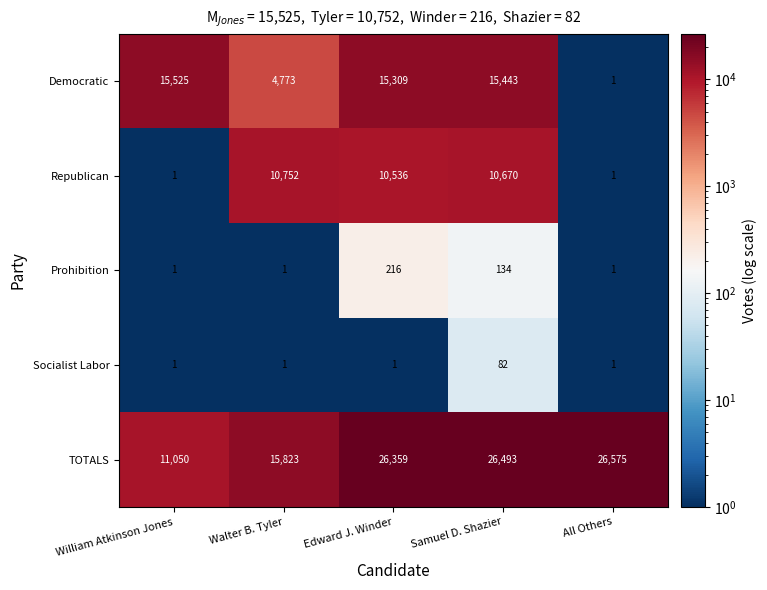

At which label does Democratic first exceed 15309?

William Atkinson Jones